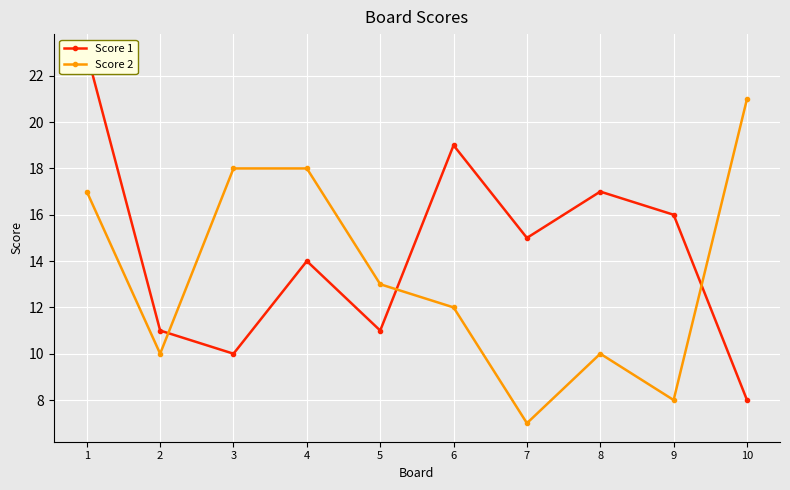

Is the value of Score 1 at 1 greater than the value of Score 2 at 2?

Yes